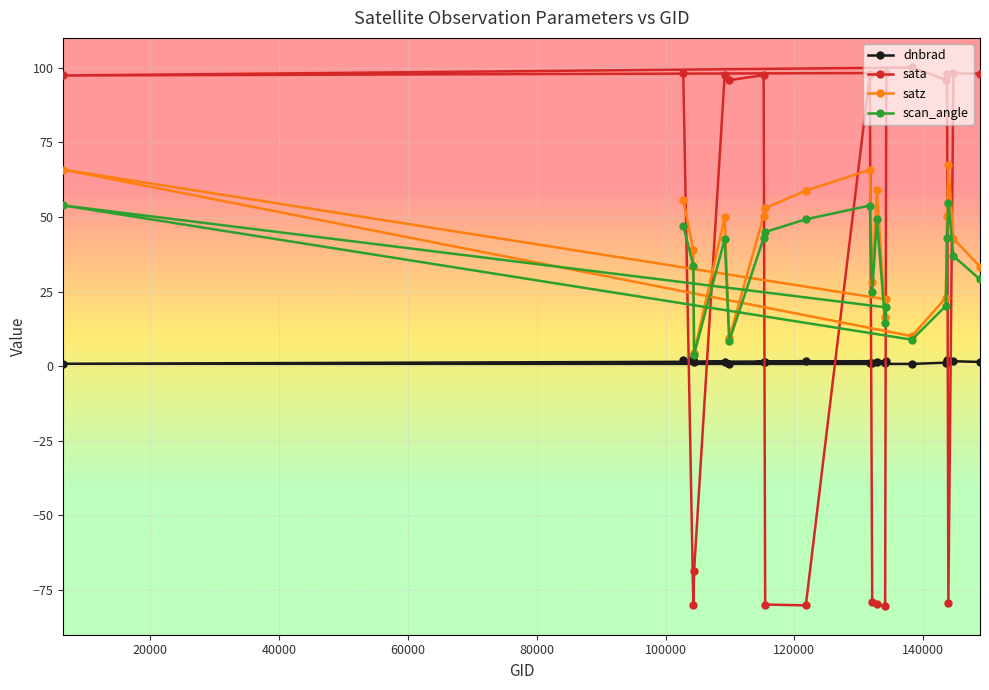

What is the difference between the maximum and minimum values in the scan_angle series?

50.9